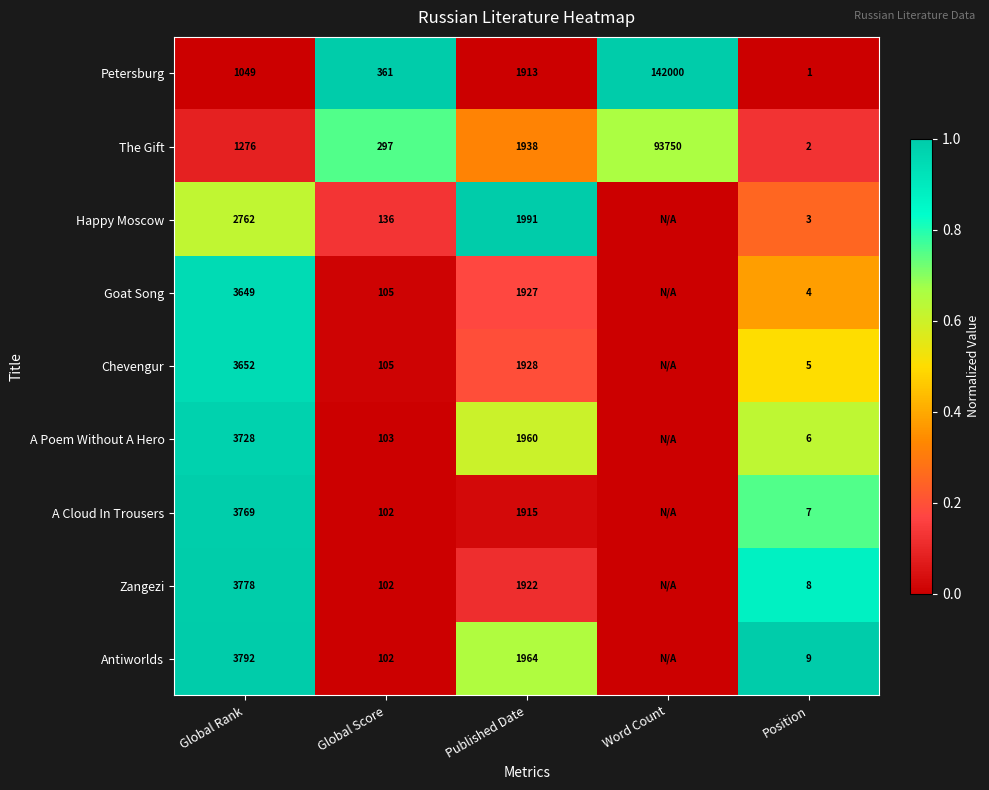

True or false: A Poem Without A Hero has a value of 3728 at Global Rank.

True